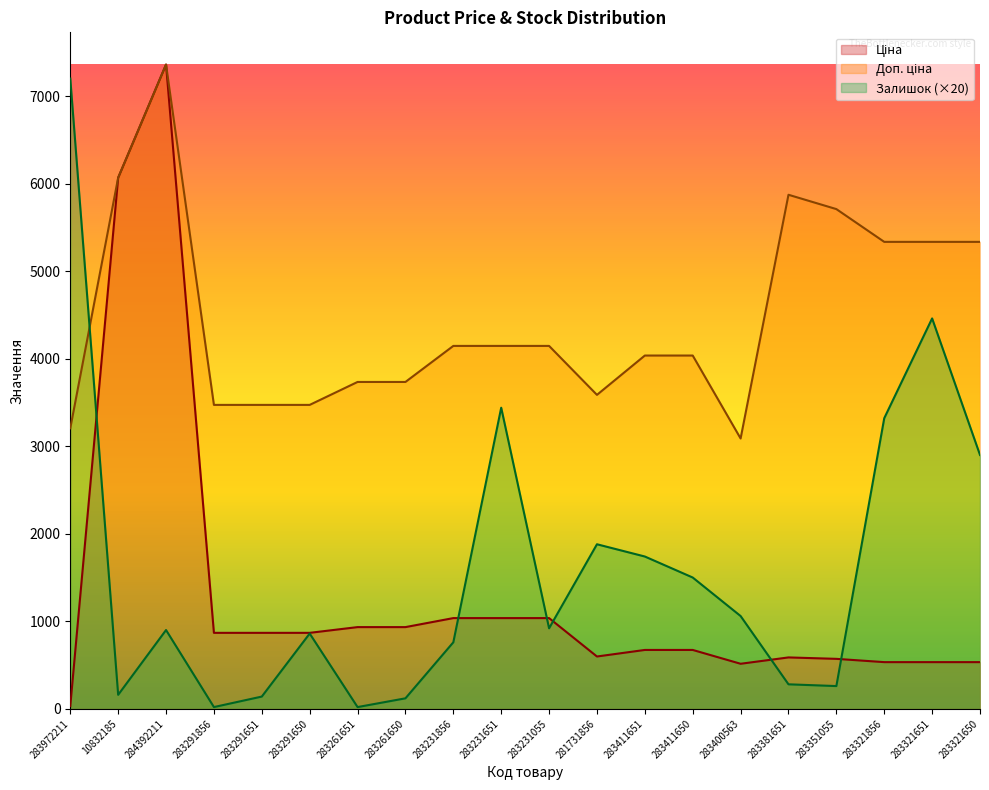

What is the label of the 19th point from the right?

10832185